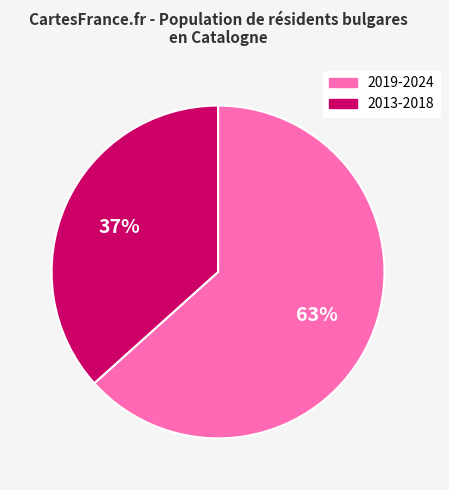

To the nearest percent, what portion does 2019-2024 represent?

63%